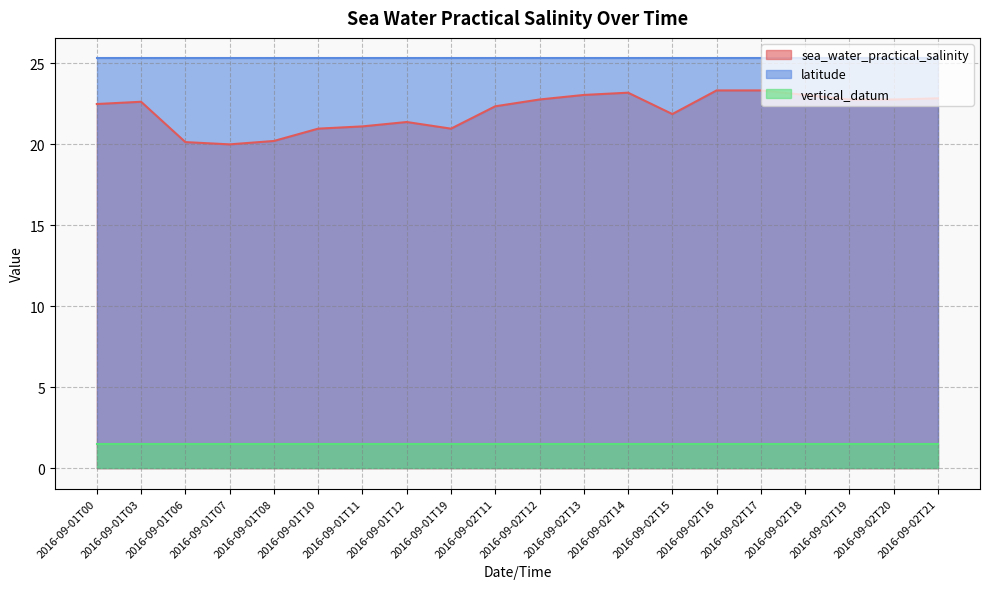

What is the lowest value of the sea_water_practical_salinity series?

20.0